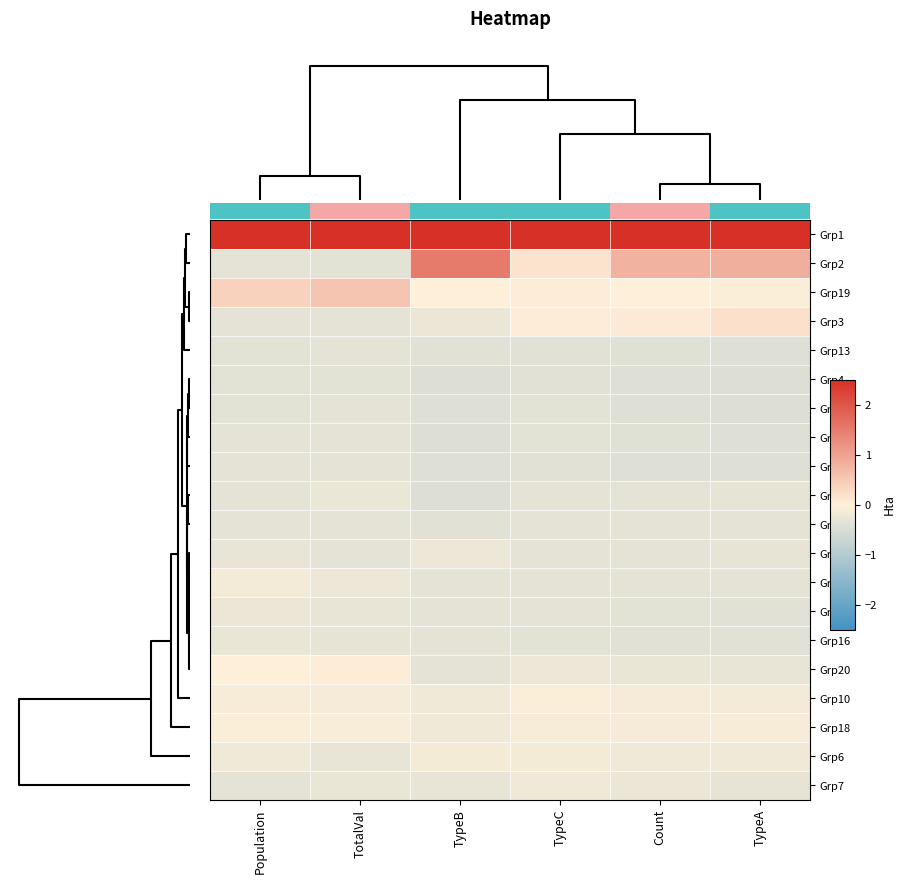

How many categories are shown in the chart?

6